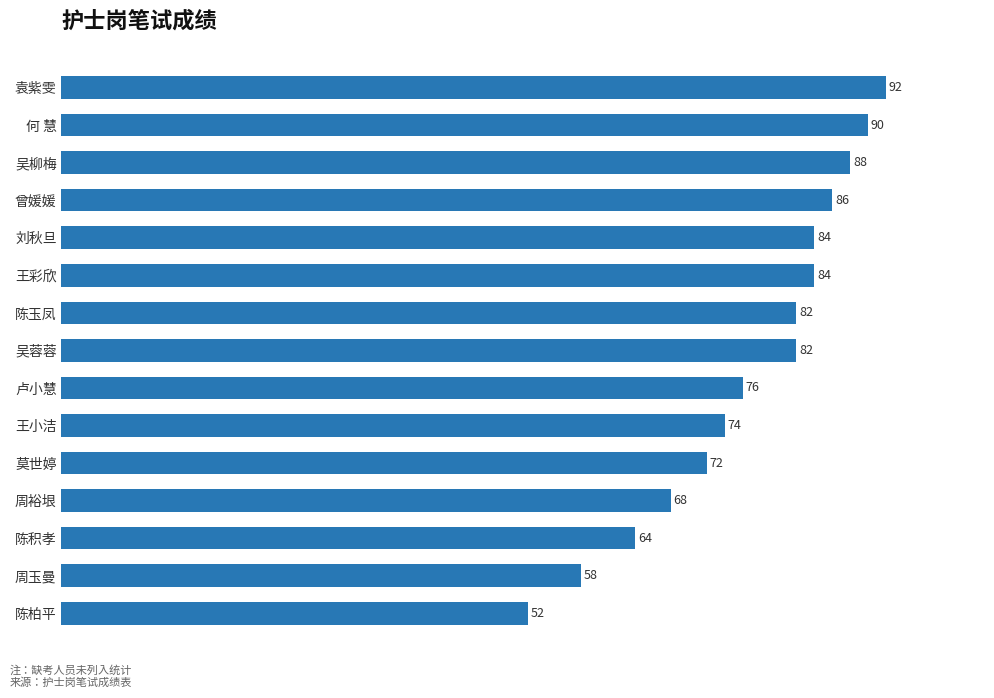

At which label is the value closest to 72?

莫世婷